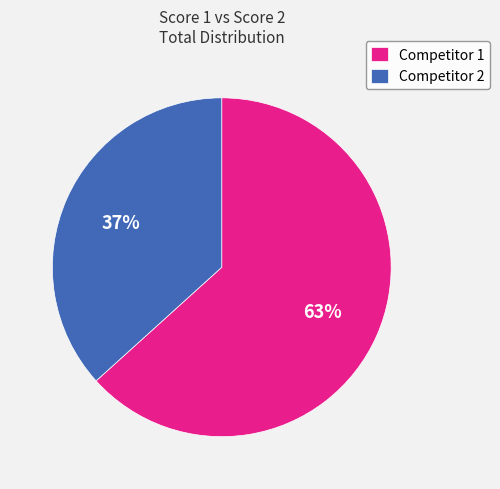

Between Competitor 2 and Competitor 1, which is larger?

Competitor 1